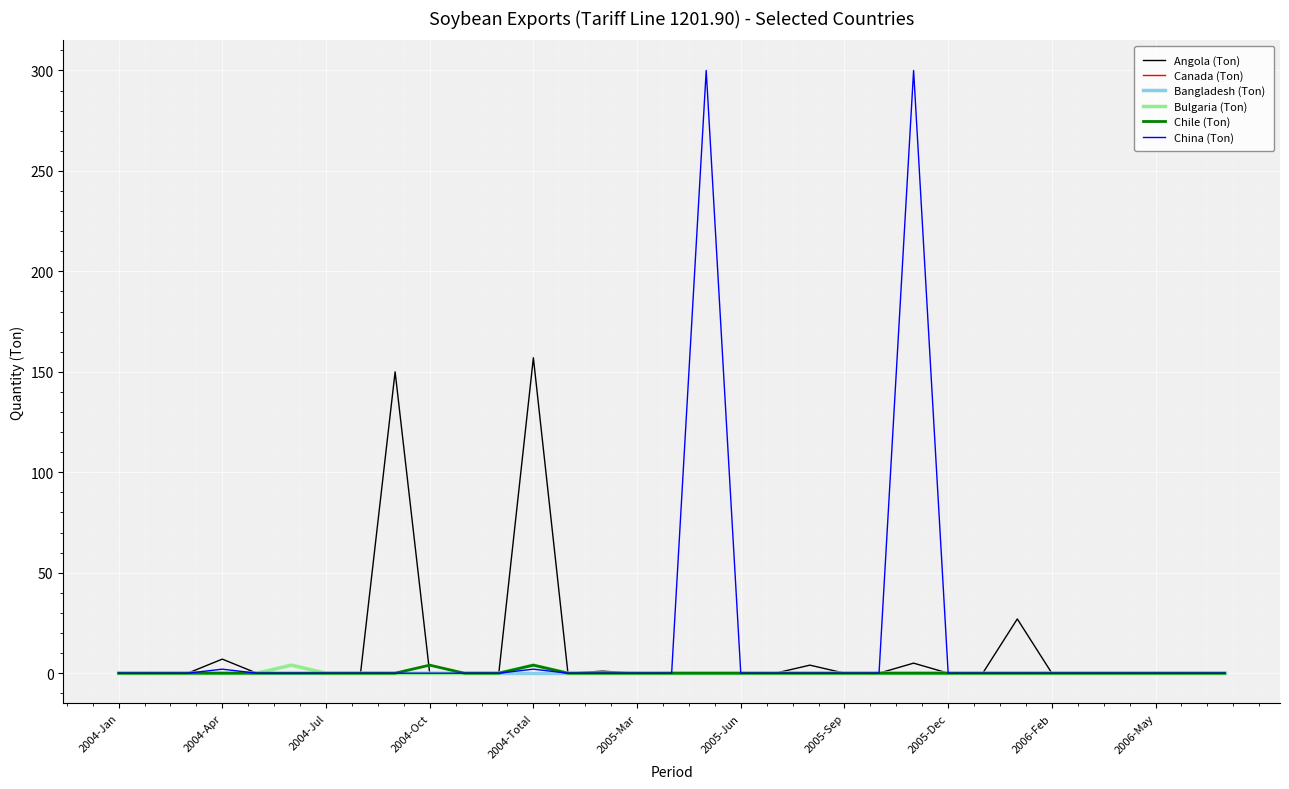

At which label is China (Ton) closest to 150?

2004-Apr